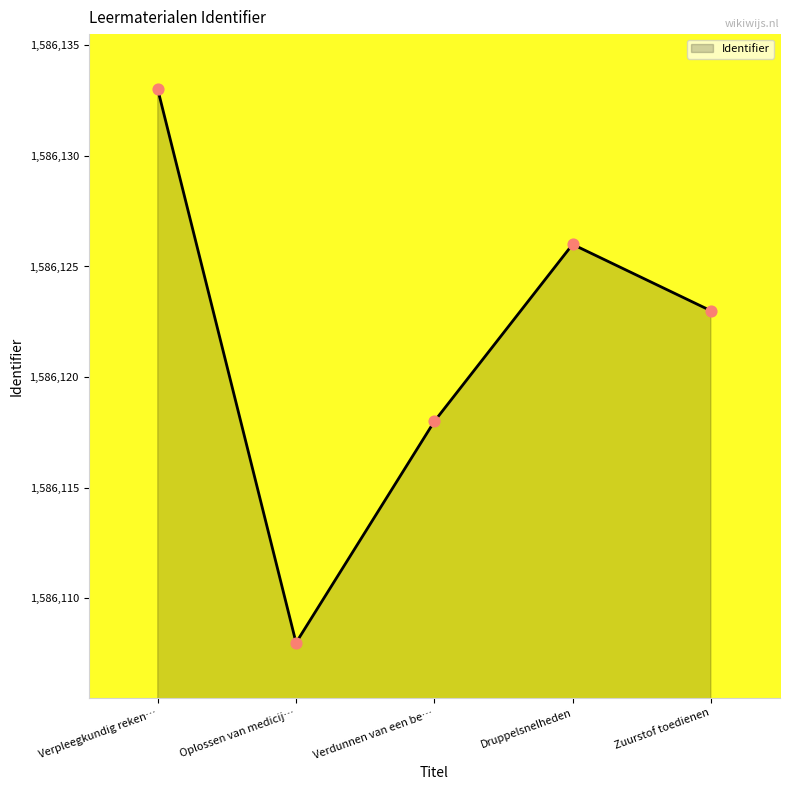

What is the ratio of the value at Verdunnen van een be… to the value at Zuurstof toedienen?

1.0